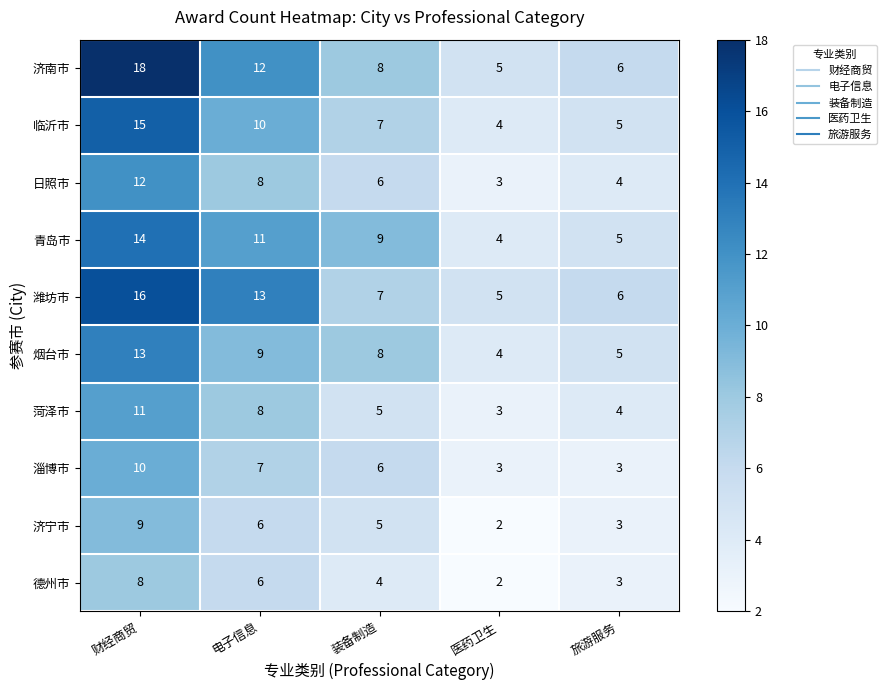

At which label does 济南市 first exceed 8?

财经商贸